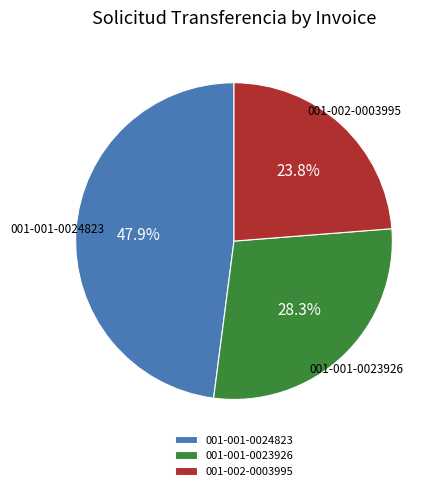

How many slices are in this pie chart?

3